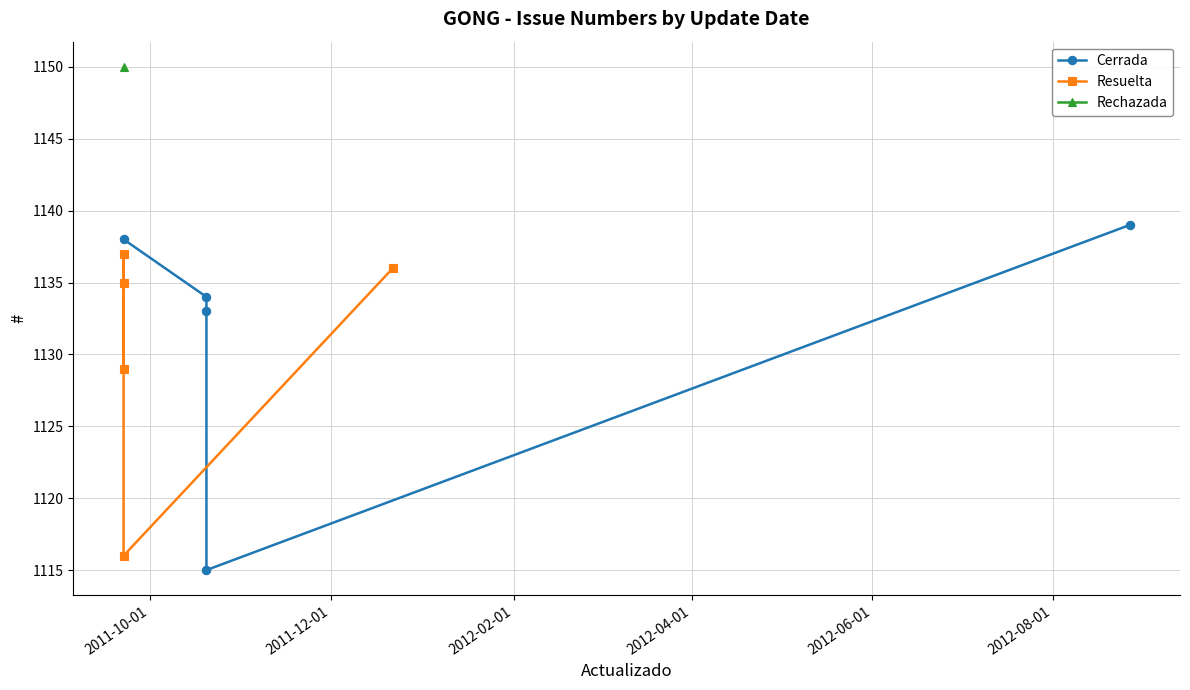

True or false: Cerrada has a value of 568 at 2012-02-01.

False